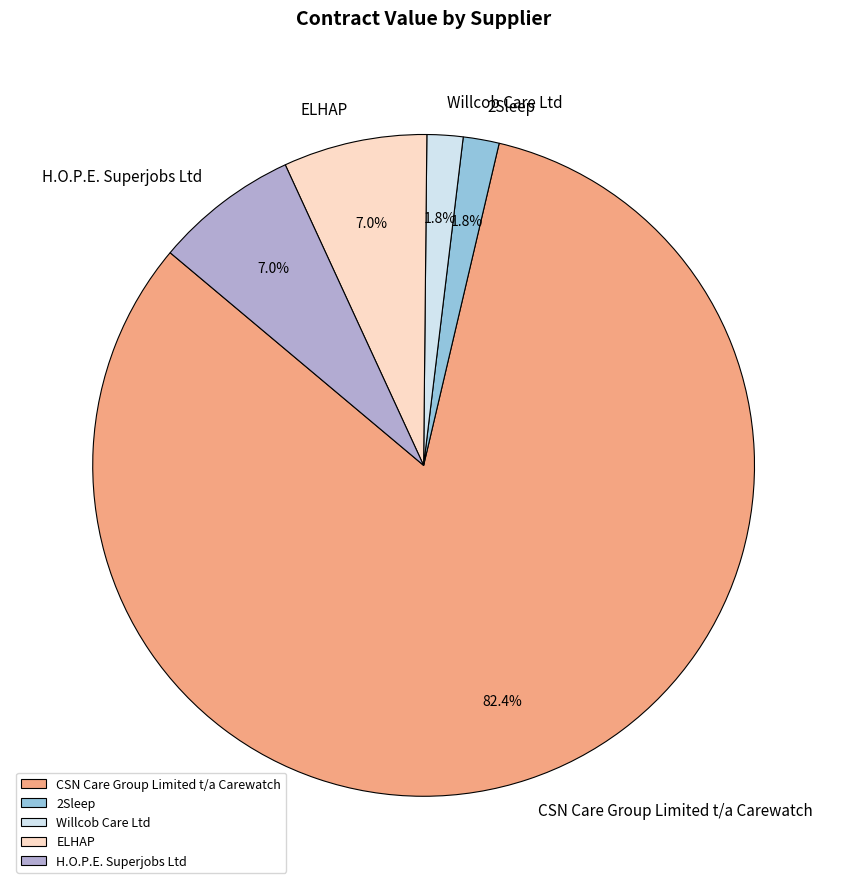

To the nearest percent, what is the combined percentage of 2Sleep and Willcob Care Ltd?

4%